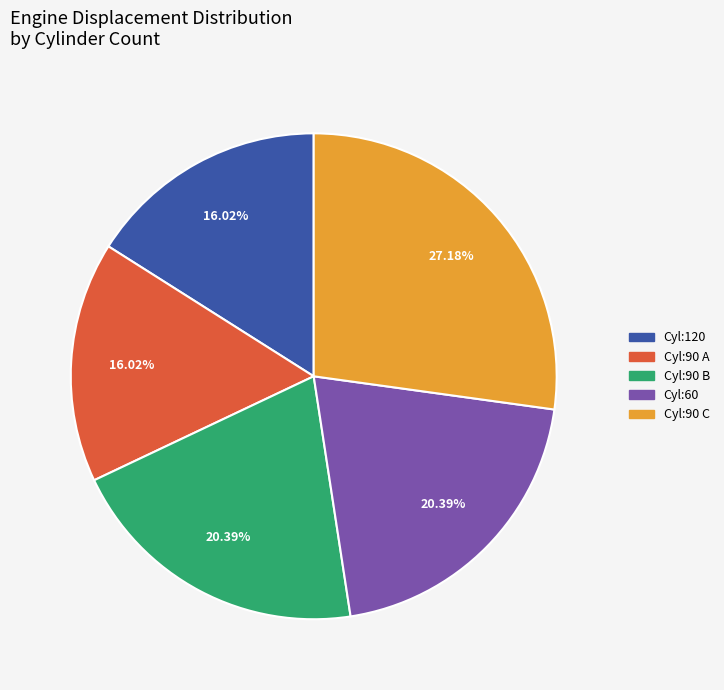

How many segments does this pie chart have?

5